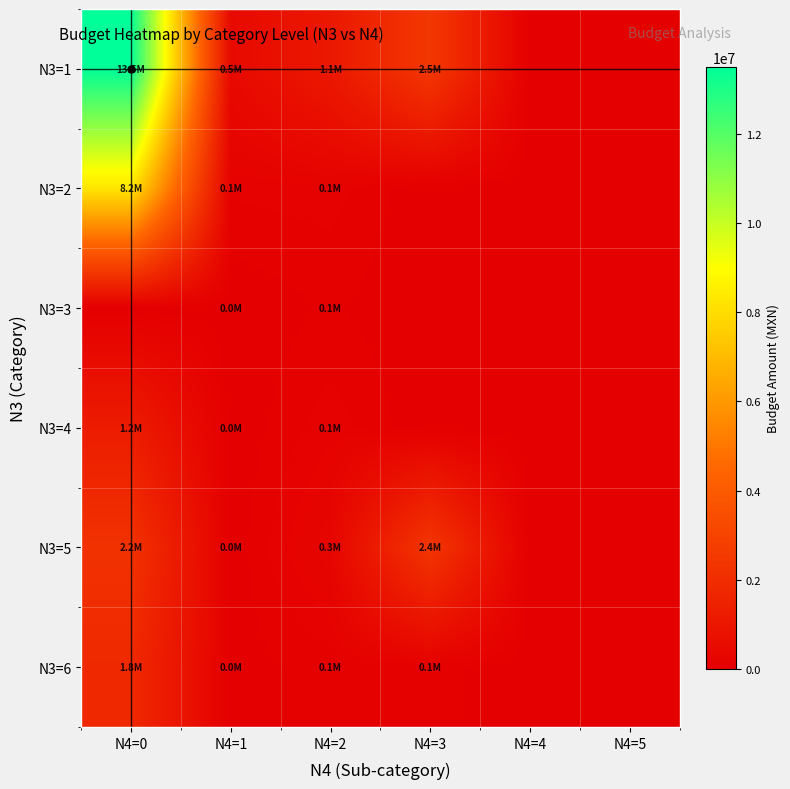

Rank the series by their maximum value, from lowest to highest.

N3=3, N3=4, N3=6, N3=5, N3=2, N3=1